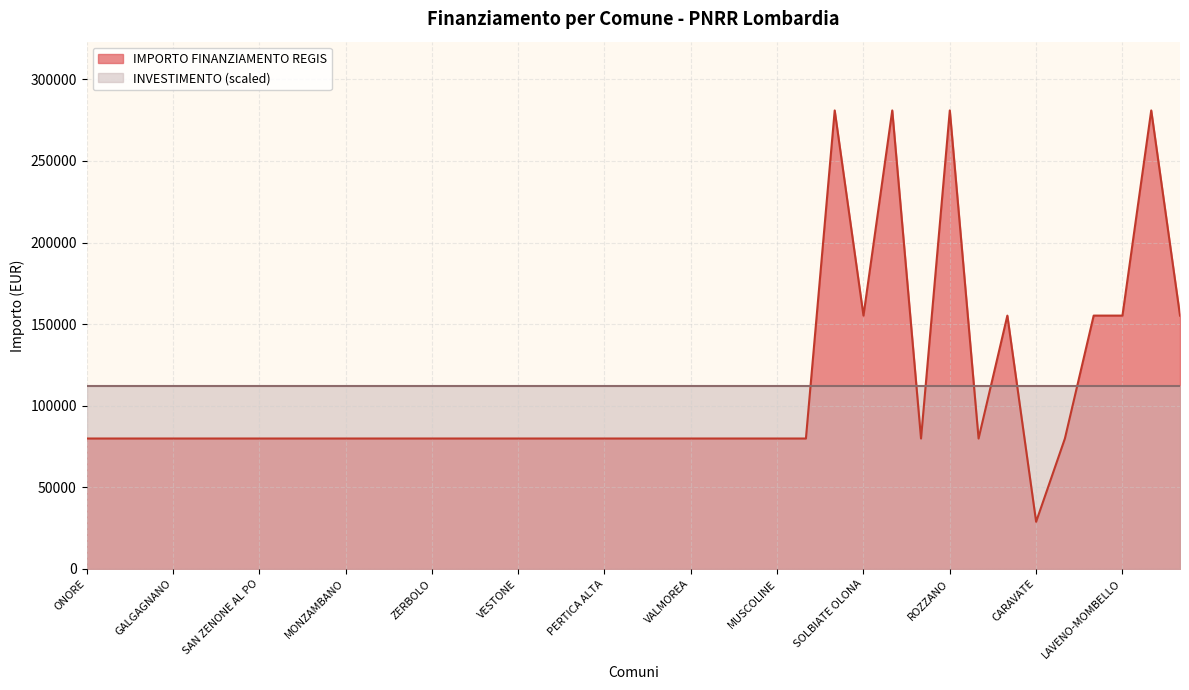

Reading left to right, transcribe all the data shown in this chart.

ONORE=79922	COSTA SERINA=79922	VERNATE=79922	GALGAGNANO=79922	PADERNO DADDA=79922	BRALLO DI PREGOLA=79922	SAN ZENONE AL PO=79922	PONTIROLO NUOVO=79922	PIEVE FISSIRAGA=79922	MONZAMBANO=79922	SUARDI=79922	CAVRIANA=79922	ZERBOLO=79922	PROVAGLIO VAL SABBIA=79922	MORAZZONE=79922	VESTONE=79922	ROE VOLCIANO=79922	RONCELLO=79922	PERTICA ALTA=79922	ENDINE GAIANO=79922	NUVOLERA=79922	VALMOREA=79922	PREMOLO=79922	BAGOLINO=79922	MUSCOLINE=79922	SABBIONETA=79922	DESIO=280932	SOLBIATE OLONA=155234	LAINATE=280932	SUELLO=79922	ROZZANO=280932	CORTE DE CORTESI CON CIGNONE=79922	SANNAZZARO DE BURGONDI=155234	CARAVATE=28902	RANCIO VALCUVIA=79922	SPIRANO=155234	LAVENO-MOMBELLO=155234	MONTICHIARI=280932	CISLIANO=155234